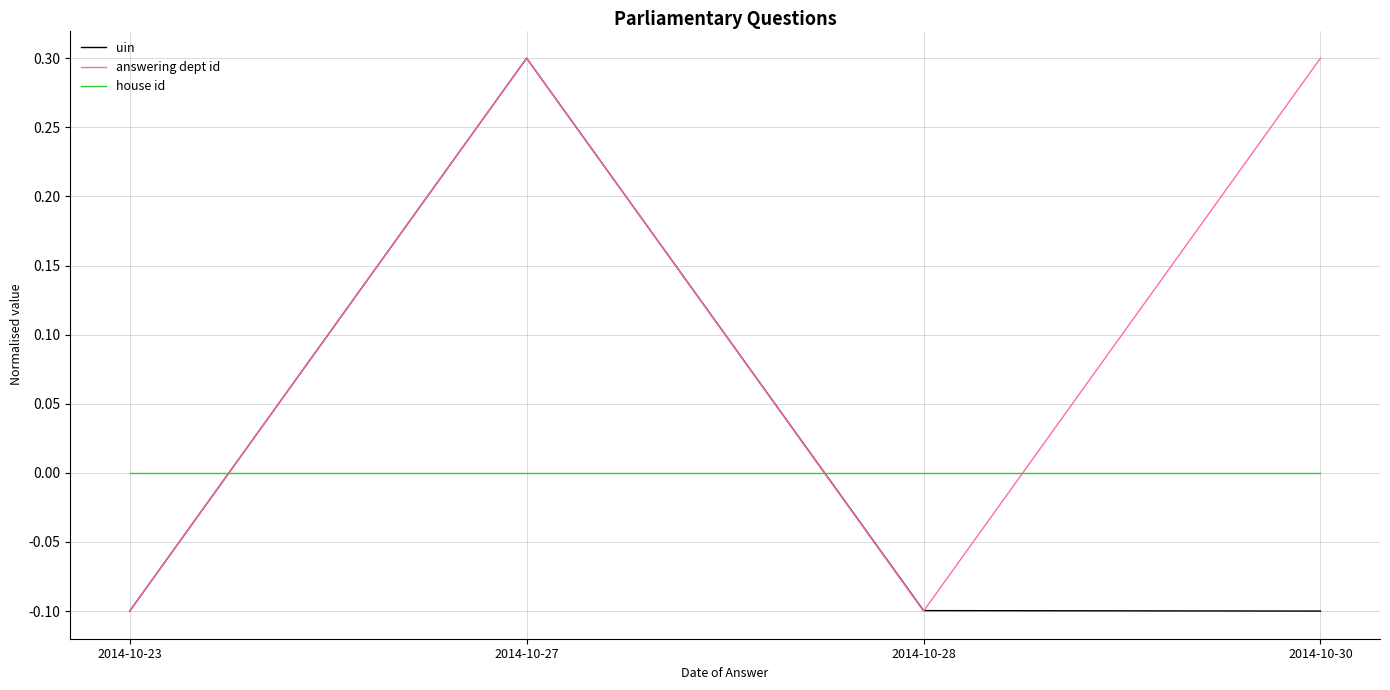

What is the minimum value shown in the chart?

-0.1